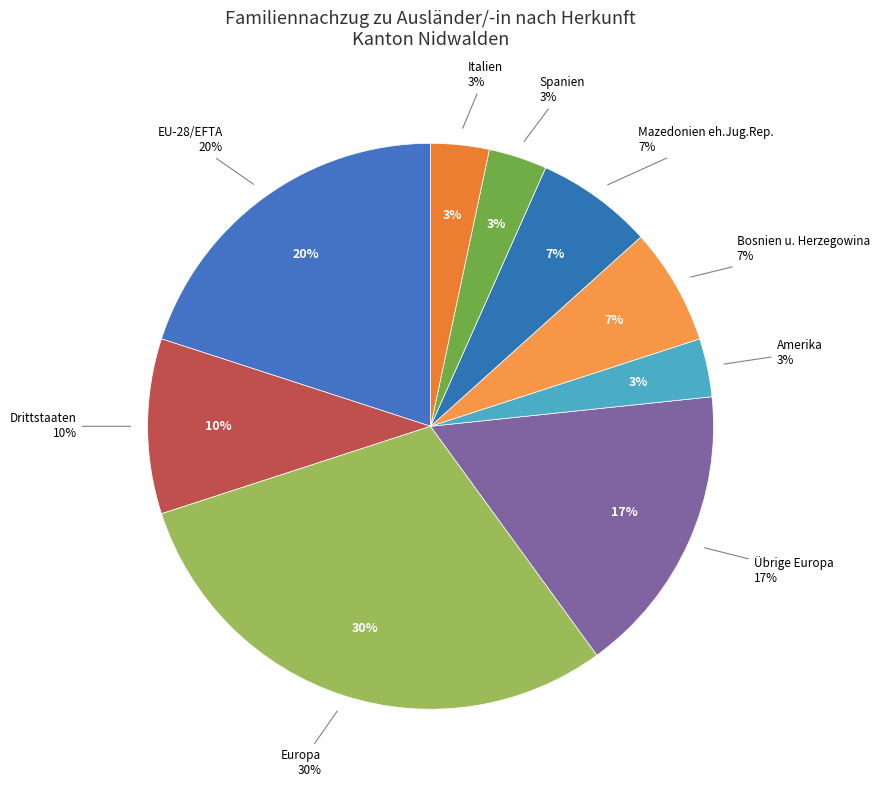

Rank the categories by value from lowest to highest.

Amerika, Spanien, Italien, Bosnien u. Herzegowina, Mazedonien eh.Jug.Rep., Drittstaaten, Übrige Europa, EU-28/EFTA, Europa